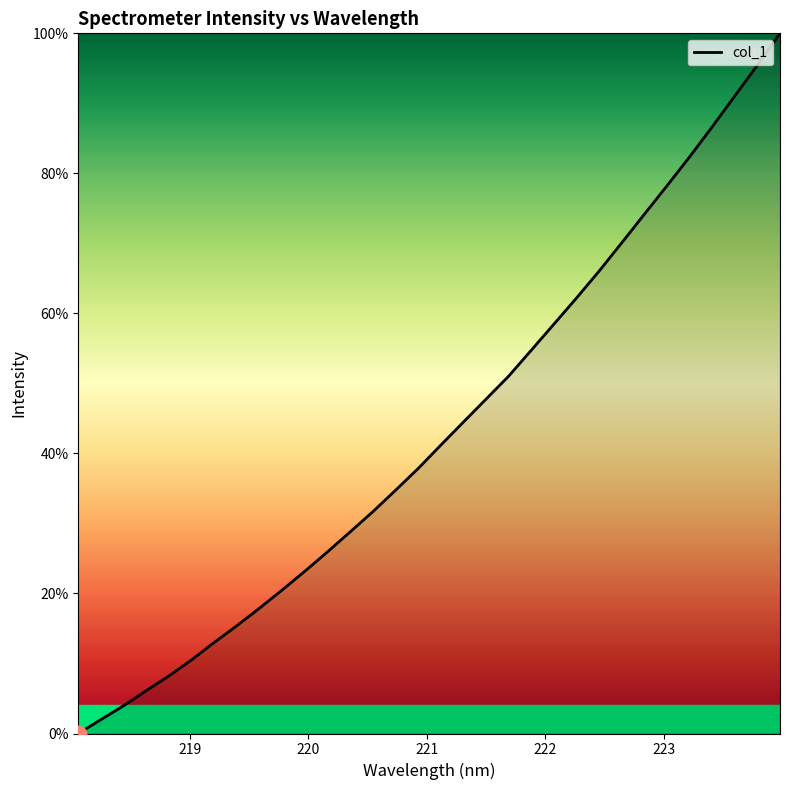

Reading left to right, extract all data points from this chart.

0.0	2.0	4.0	6.1	8.2	10.5	13.0	15.4	17.9	20.5	23.2	25.9	28.8	31.7	34.7	37.8	41.2	44.5	47.7	51.0	54.7	58.5	62.2	66.0	70.1	74.2	78.2	82.3	86.6	91.1	95.4	100.0